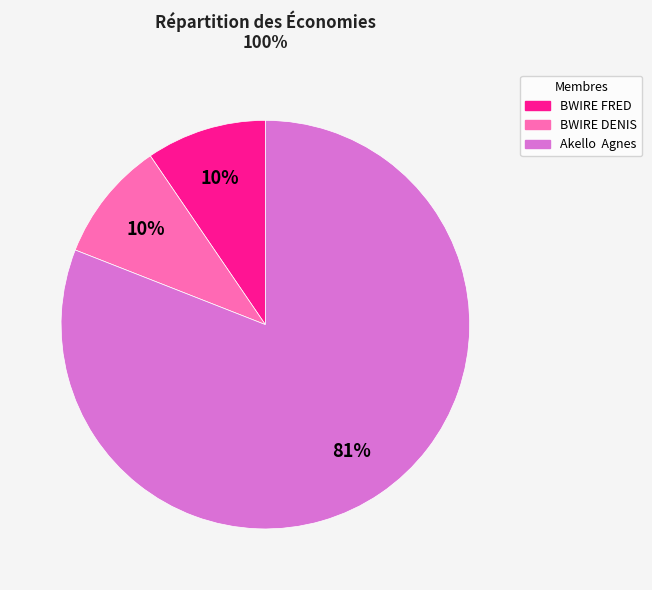

To the nearest percent, what is the average slice percentage?

33%